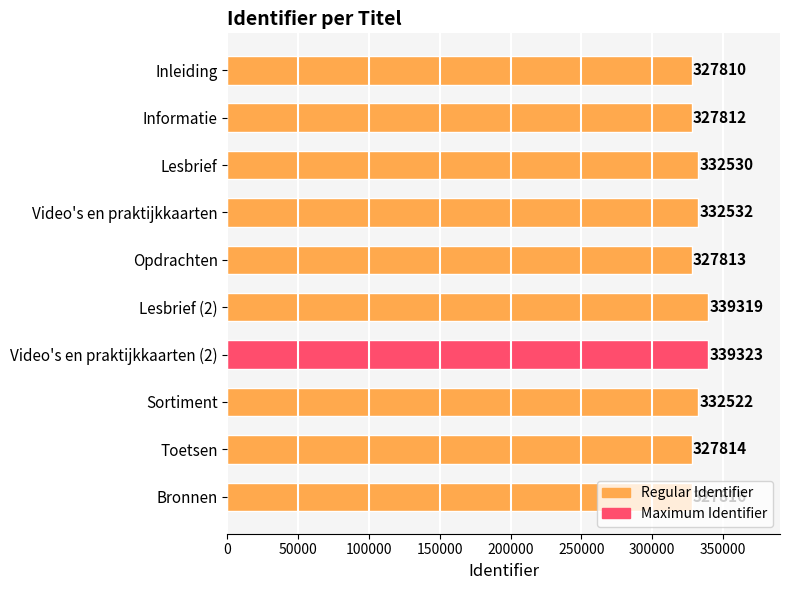

What is the sum of the values at Informatie and Bronnen?

655628